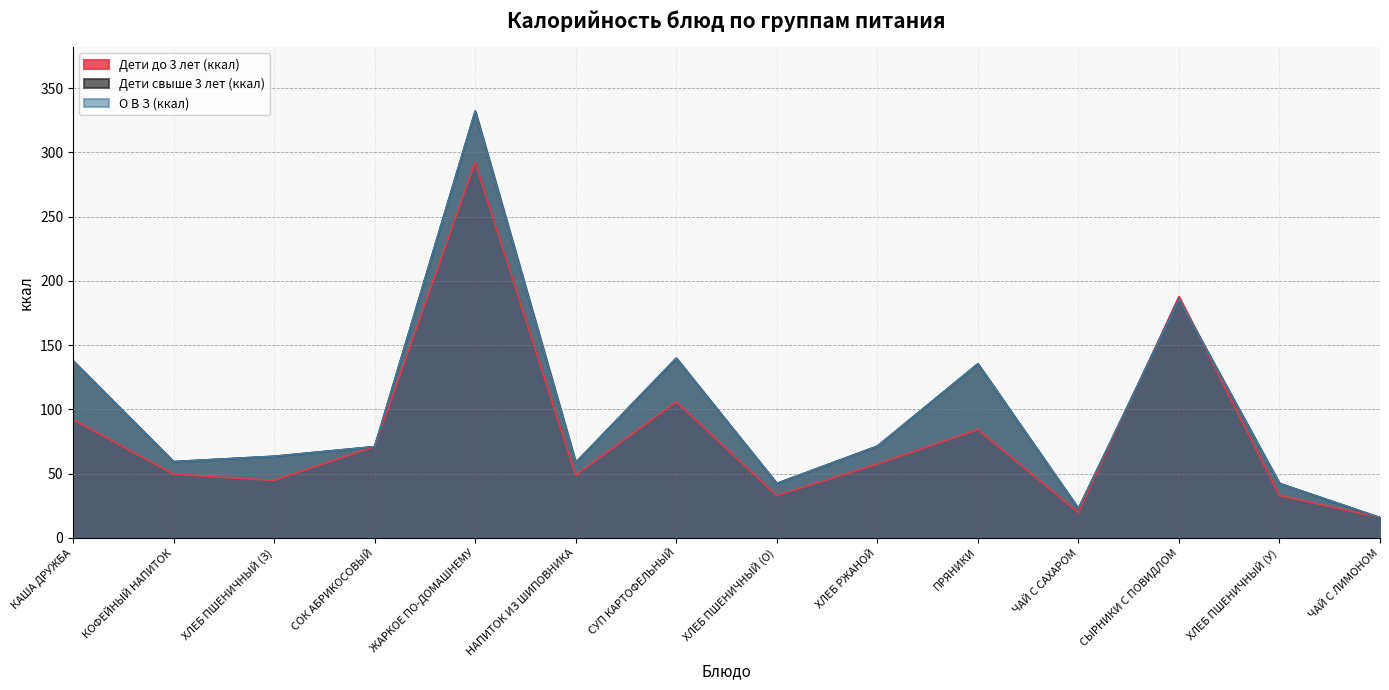

Count the number of data series in this chart.

3